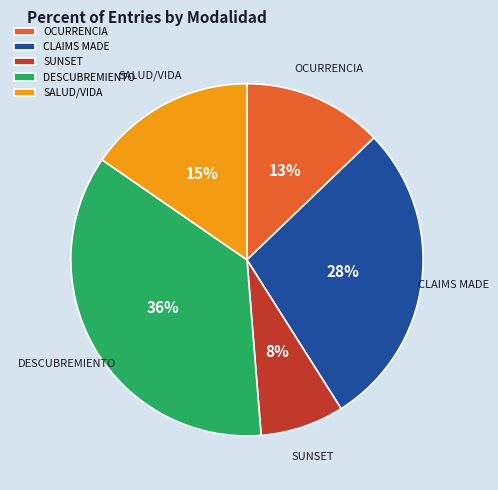

To the nearest percent, what is the average slice percentage?

20%